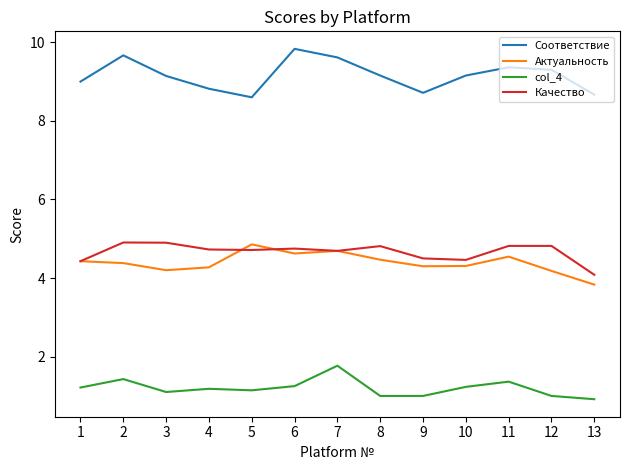

At which label is Качество closest to 4?

13